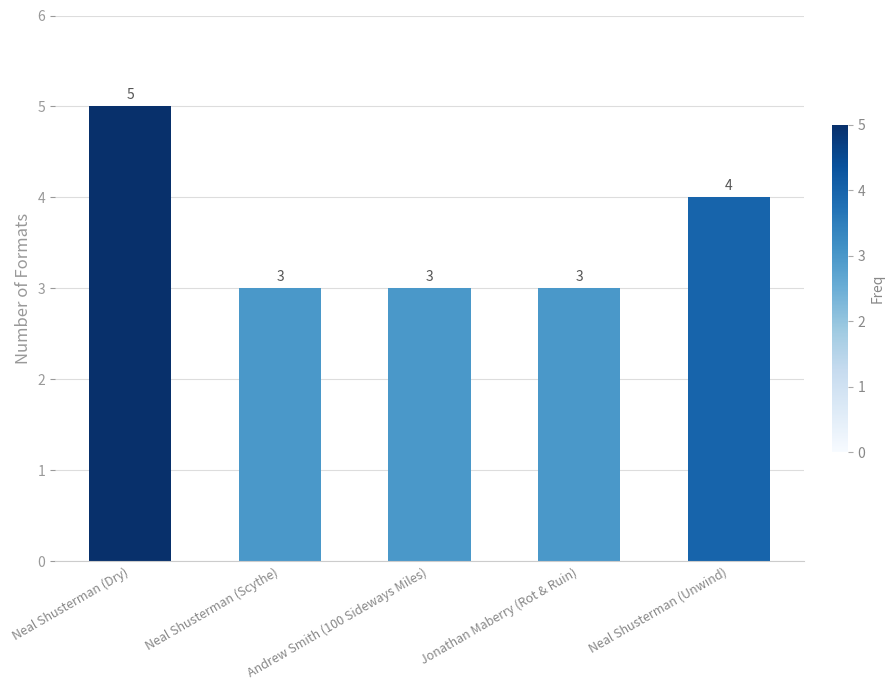

True or false: the data shows 4 at Neal Shusterman (Unwind).

True